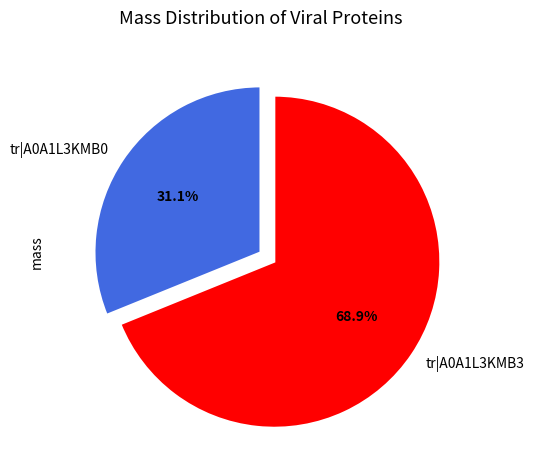

Is there a majority slice in this chart?

Yes